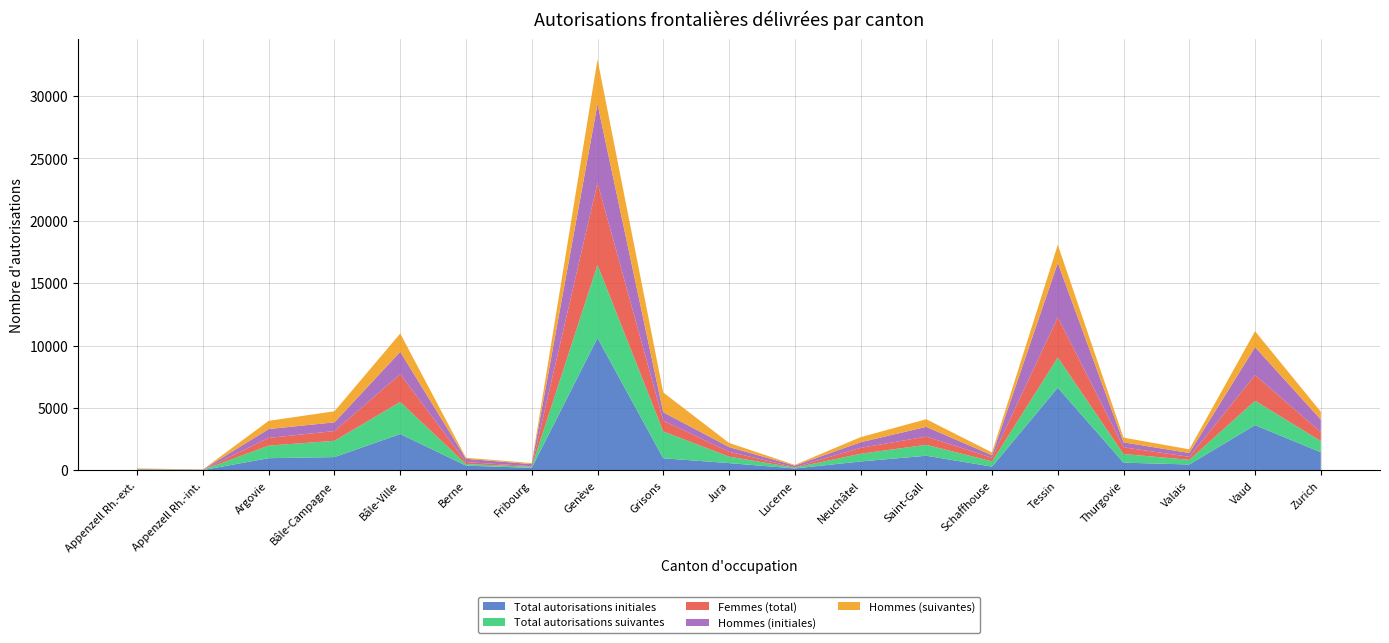

Reading left to right, transcribe all the data shown in this chart.

Total autorisations initiales: 29	25	975	1063	2912	378	201	10607	970	580	153	710	1171	299	6624	617	470	3624	1448
Total autorisations suivantes: 48	11	1010	1305	2573	128	89	5862	2152	520	64	619	878	419	2417	694	373	1952	901
Femmes (total): 31	4	616	782	2229	155	44	6579	867	389	36	474	656	291	3238	534	244	2055	717
Hommes (initiales): 15	21	712	699	1790	263	166	6312	667	380	127	448	782	197	4350	398	305	2248	1003
Hommes (suivantes): 31	11	657	887	1466	88	80	3578	1588	331	54	407	611	230	1453	379	294	1273	629